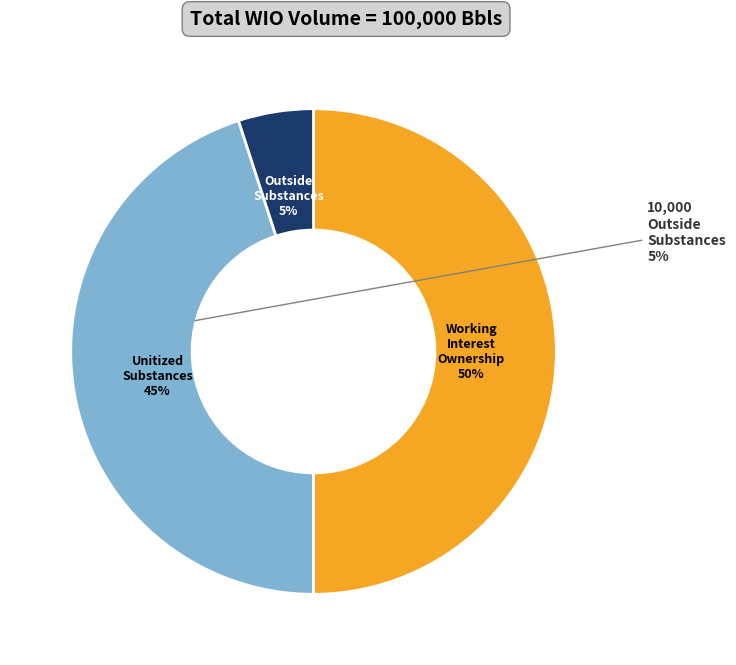

How many segments does this pie chart have?

3